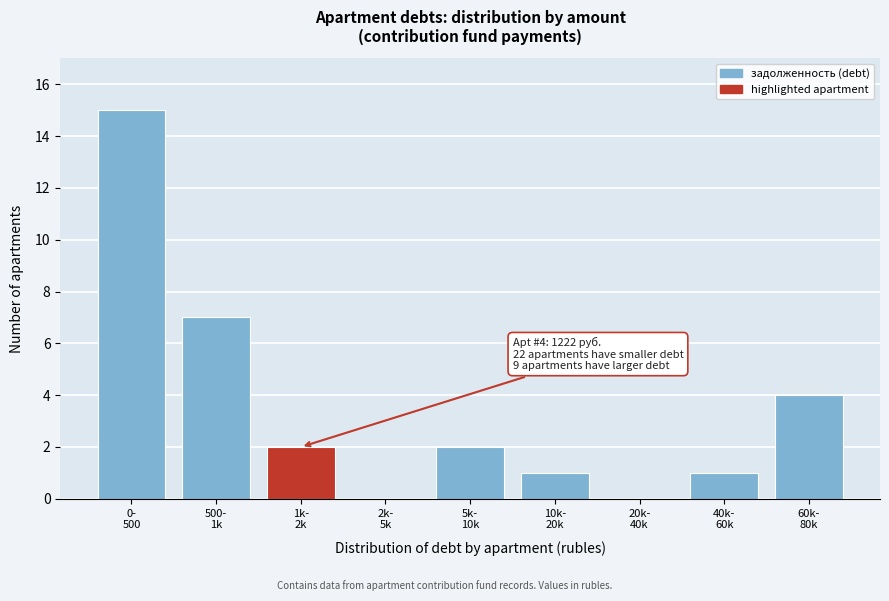

What is the sum of all values?

32